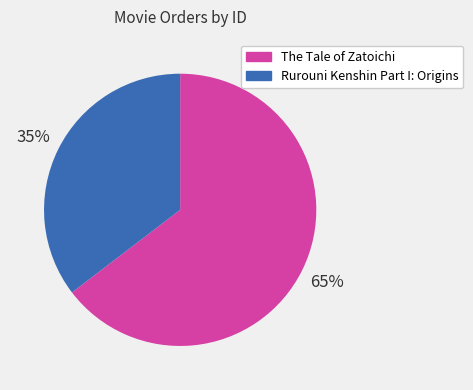

How many segments does this pie chart have?

2